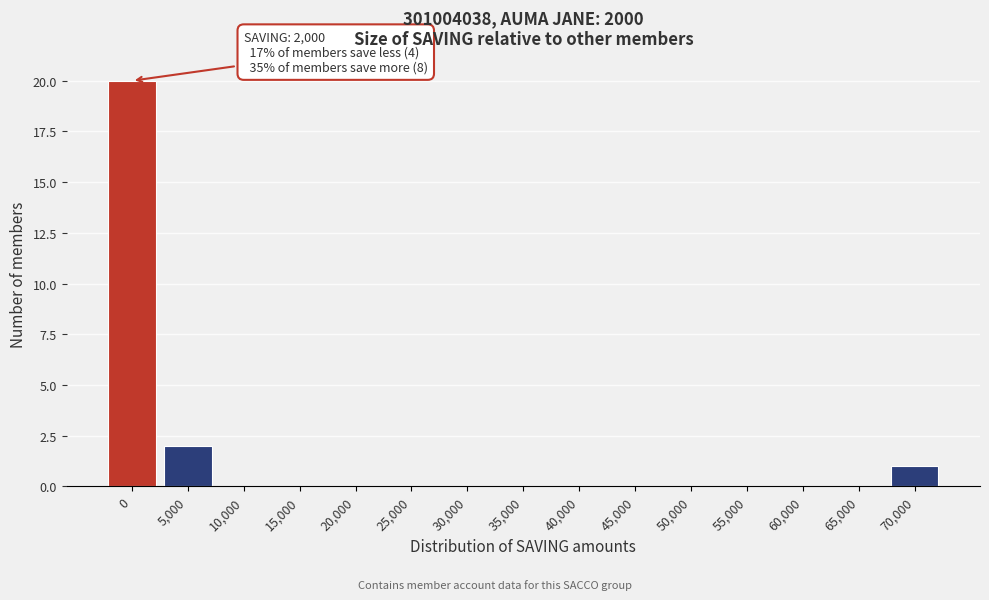

Reading right to left, extract all data points from this chart.

70,000=1	65,000=0	60,000=0	55,000=0	50,000=0	45,000=0	40,000=0	35,000=0	30,000=0	25,000=0	20,000=0	15,000=0	10,000=0	5,000=2	0=20